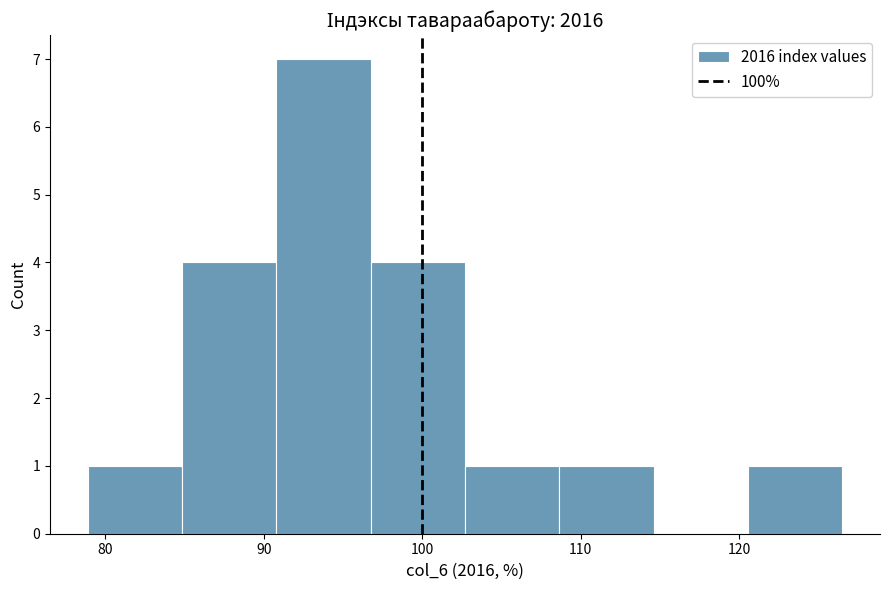

Over which range of the x-axis is the bar tallest?

91 to 97